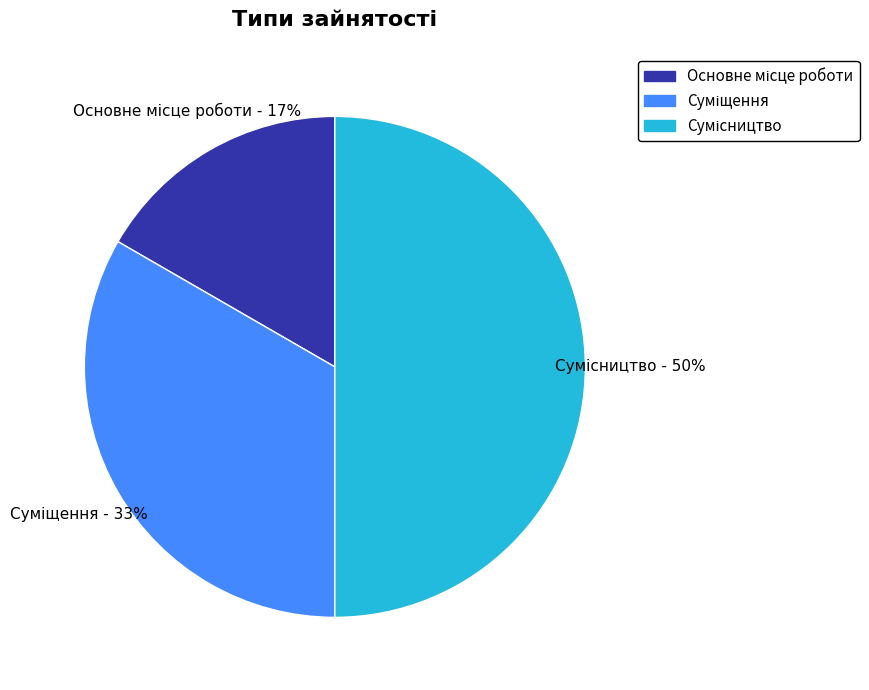

To the nearest percent, what is the average slice percentage?

33%